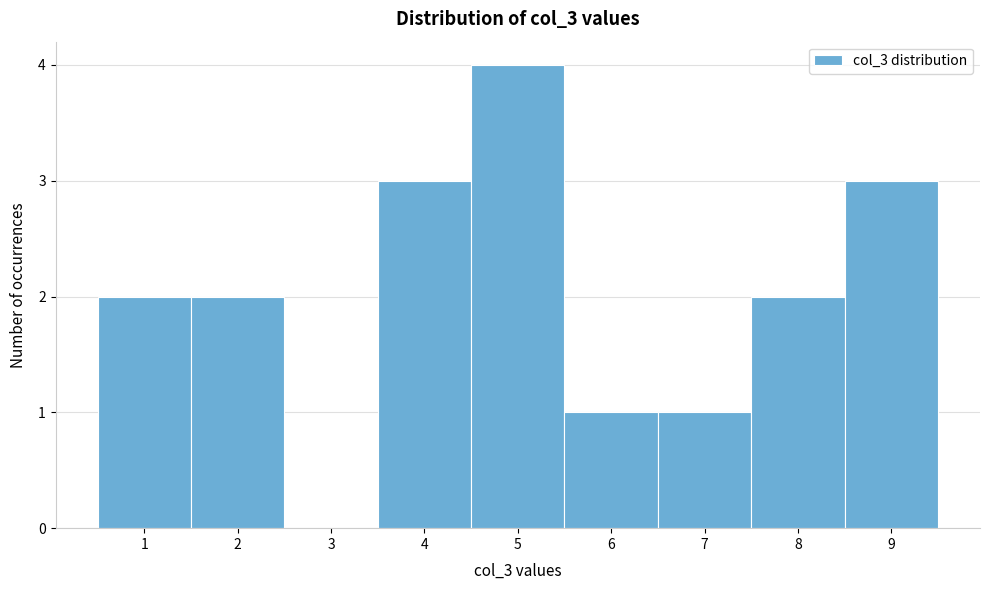

Reading left to right, transcribe this chart: for each bar, give the range it covers on the x-axis and its height. The values are not printed on the chart, so give them approximately, as read against the axis.

0.5 to 1.5: 2
1.5 to 2.5: 2
2.5 to 3.5: 0
3.5 to 4.5: 3
4.5 to 5.5: 4
5.5 to 6.5: 1
6.5 to 7.5: 1
7.5 to 8.5: 2
8.5 to 9.5: 3